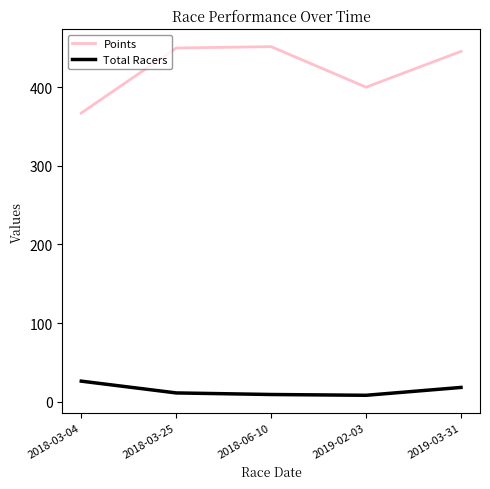

The value of Points at 2018-06-10 is 95.6. True or false?

False